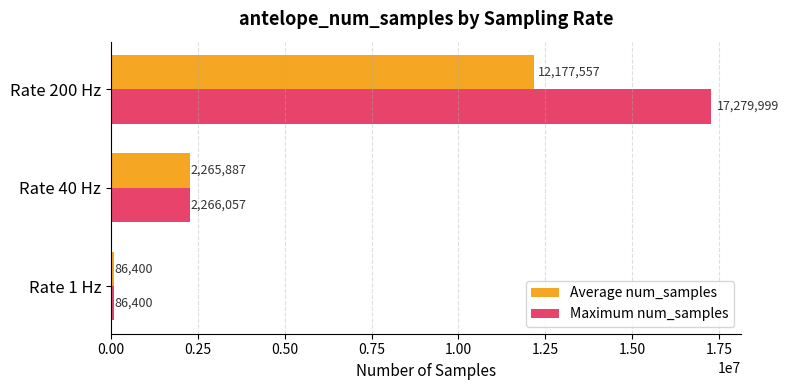

At how many categories does at least one series exceed 15011502?

1